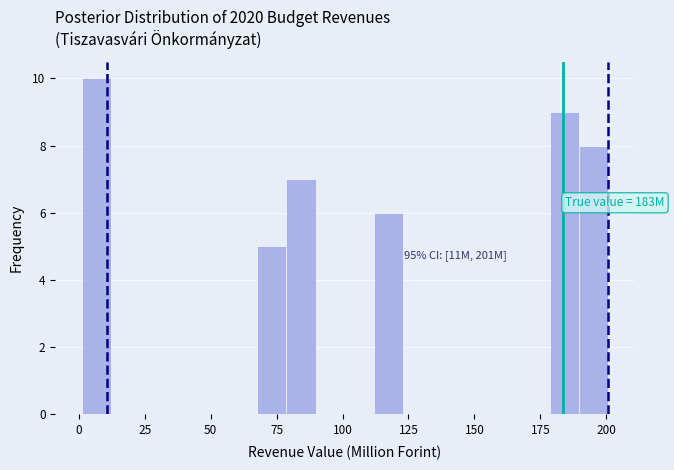

Around what value on the x-axis is the tallest bar? Give the approximate position of its centre, as read against the axis.

5